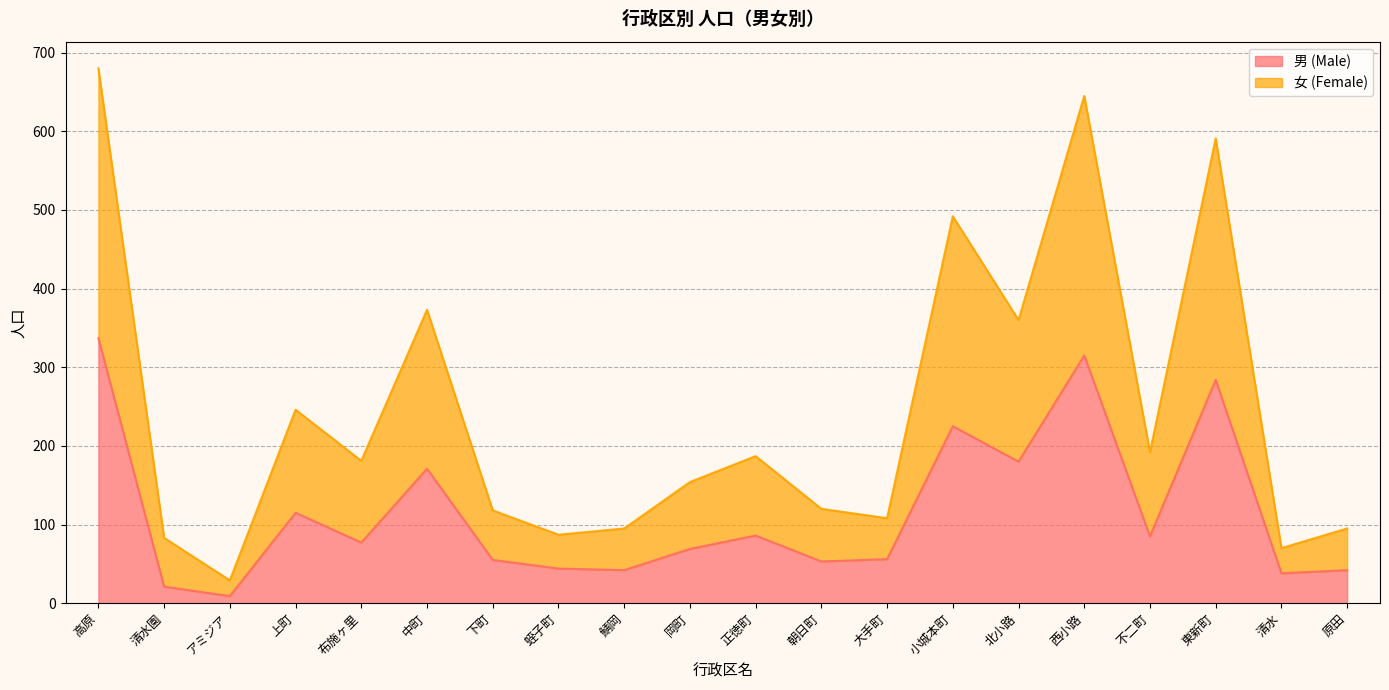

The 男 (Male) series shows 38 at 清水. True or false?

True